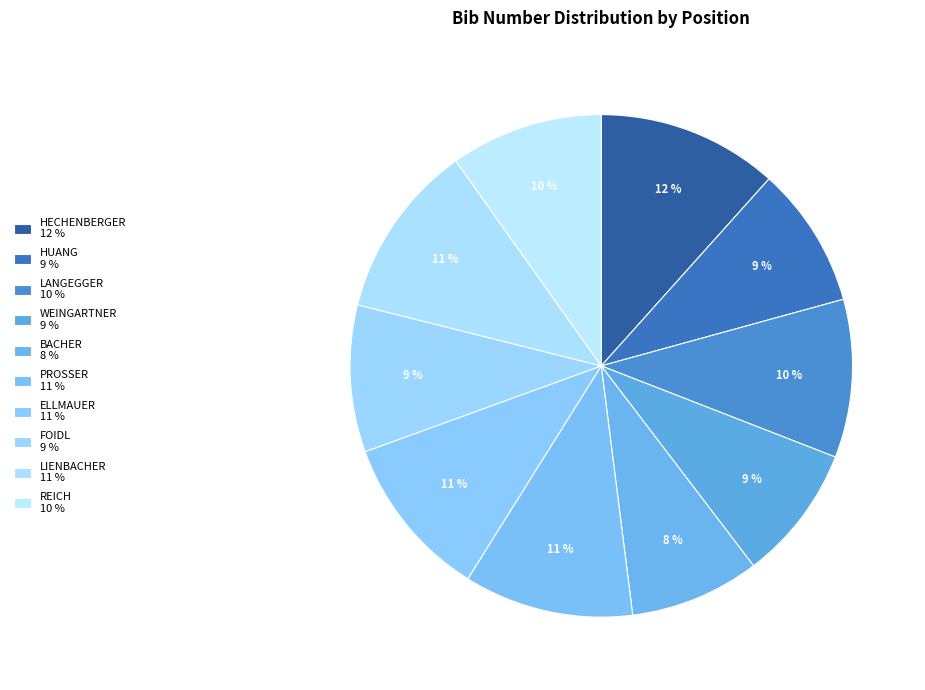

True or false: PROSSER accounts for 1% of the total.

False